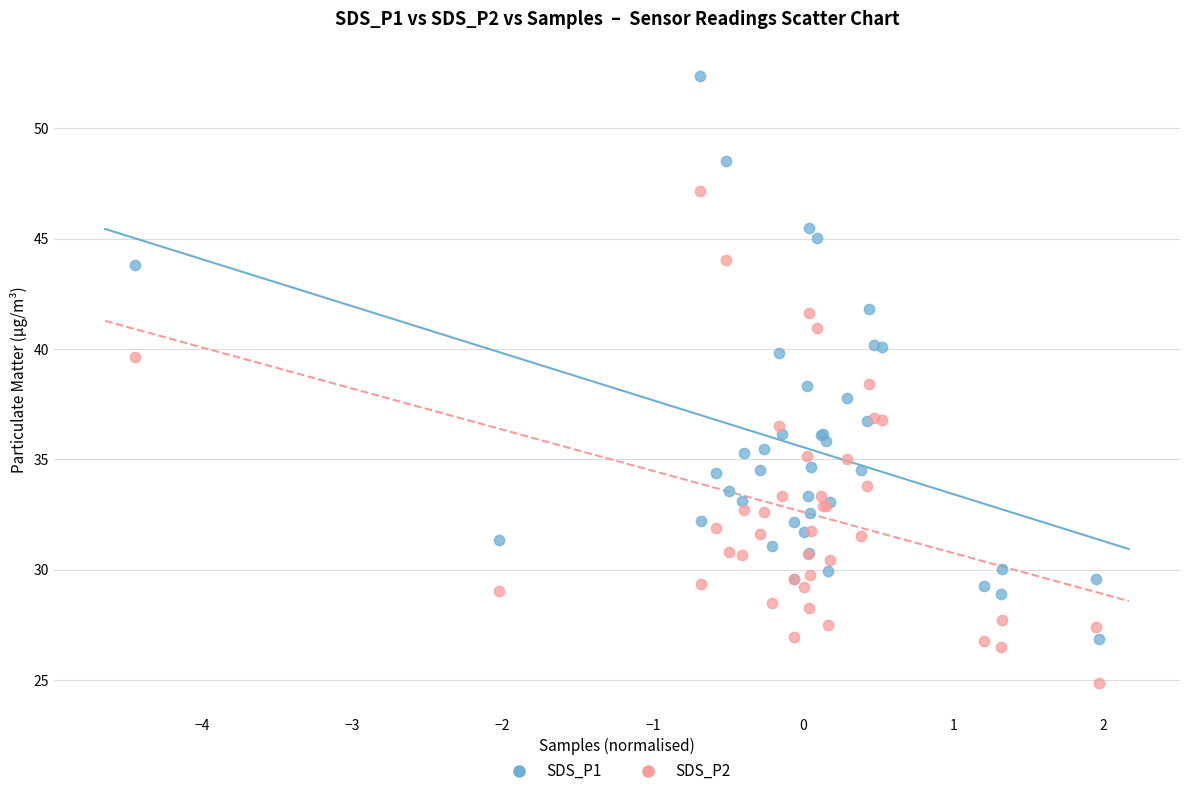

Which series reaches the minimum Y coordinate?

SDS_P2